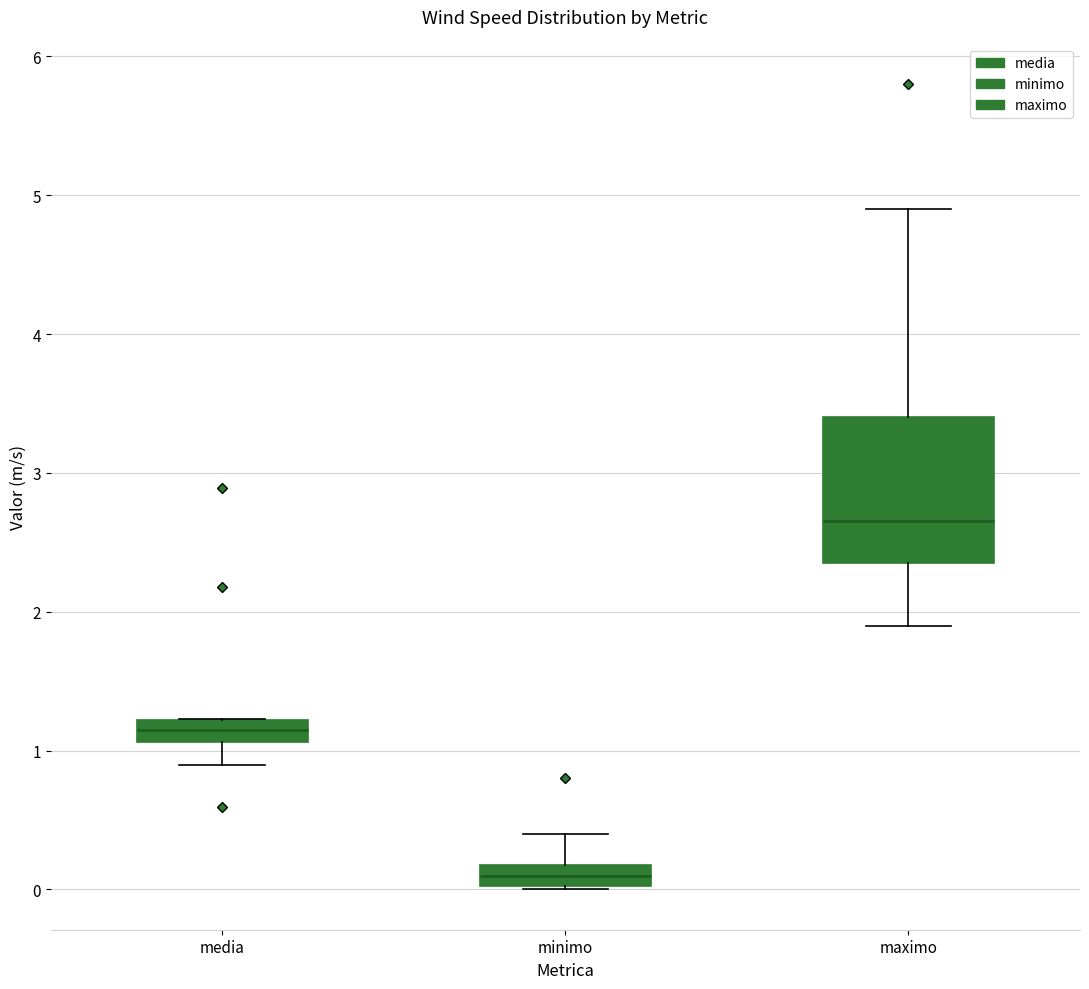

Where does the upper whisker of the box for maximo end on the y-axis? The values are not printed on the chart, so give them approximately, as read against the axis.

4.9